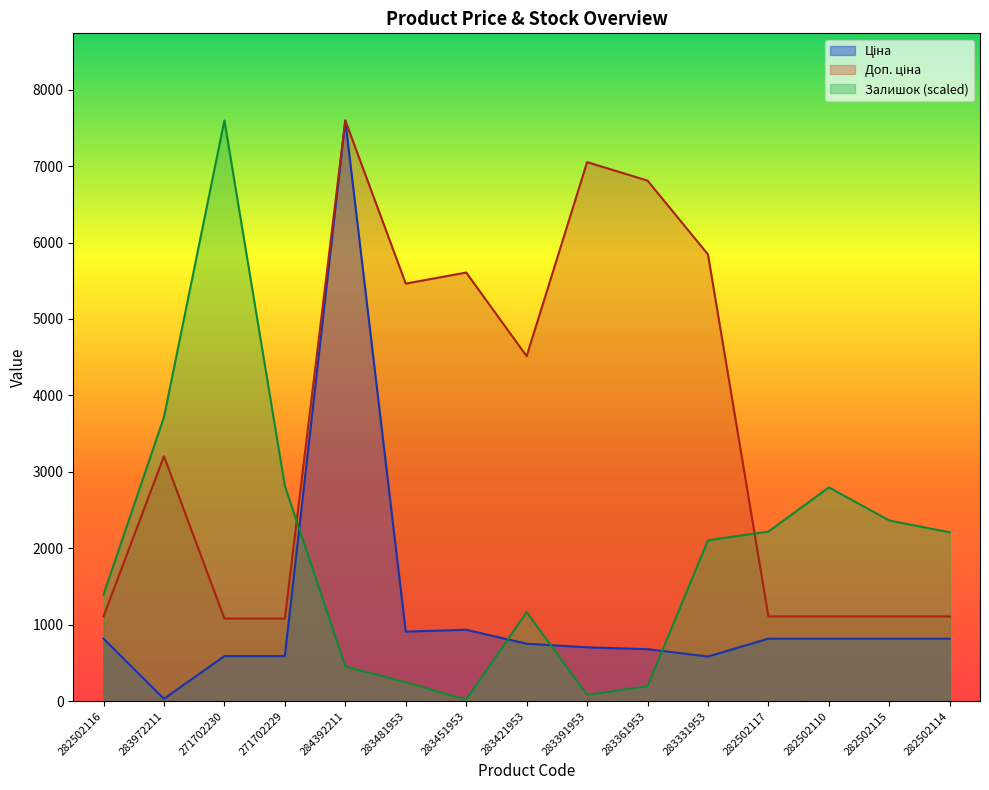

Which series changed the most between 282502116 and 283361953?

Доп. ціна